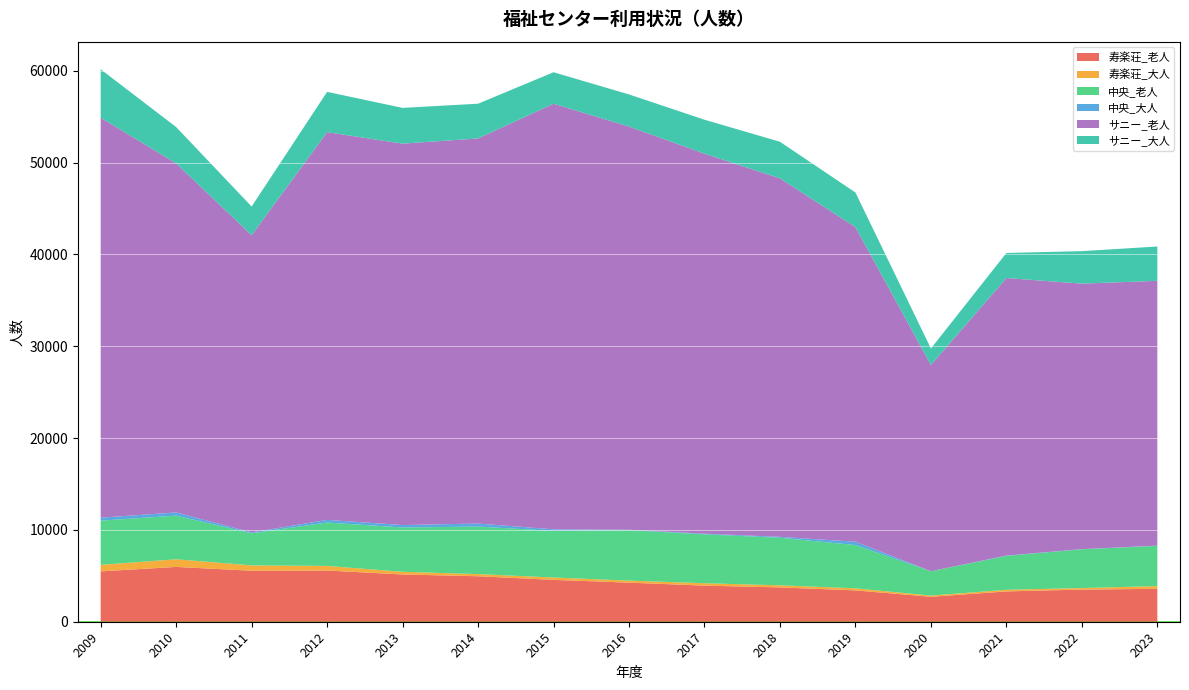

Reading left to right, extract all data points from this chart.

寿楽荘_老人: 2009=5484	2010=5970	2011=5555	2012=5578	2013=5148	2014=4954	2015=4560	2016=4258	2017=3931	2018=3739	2019=3413	2020=2718	2021=3303	2022=3501	2023=3585
寿楽荘_大人: 2009=714	2010=833	2011=581	2012=501	2013=289	2014=233	2015=257	2016=221	2017=262	2018=227	2019=225	2020=129	2021=178	2022=170	2023=295
中央_老人: 2009=4809	2010=4753	2011=3498	2012=4724	2013=4827	2014=5175	2015=5079	2016=5495	2017=5324	2018=5178	2019=4714	2020=2649	2021=3691	2022=4218	2023=4384
中央_大人: 2009=327	2010=347	2011=94	2012=290	2013=265	2014=333	2015=167	2016=42	2017=73	2018=100	2019=361	2020=4	2021=32	2022=20	2023=24
サニー_老人: 2009=43561	2010=38016	2011=32368	2012=42226	2013=41538	2014=41937	2015=46352	2016=43911	2017=41384	2018=39041	2019=34265	2020=22465	2021=30227	2022=28913	2023=28839
サニー_大人: 2009=5269	2010=3955	2011=3123	2012=4386	2013=3894	2014=3784	2015=3427	2016=3500	2017=3697	2018=3986	2019=3764	2020=1792	2021=2729	2022=3538	2023=3738